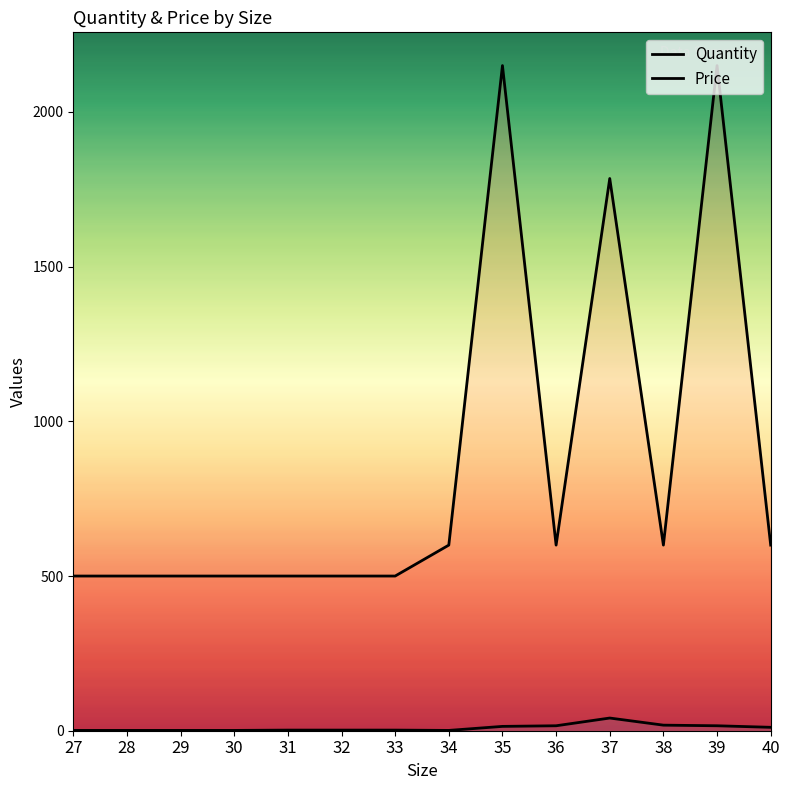

What are all the series names shown in the legend?

Quantity, Price